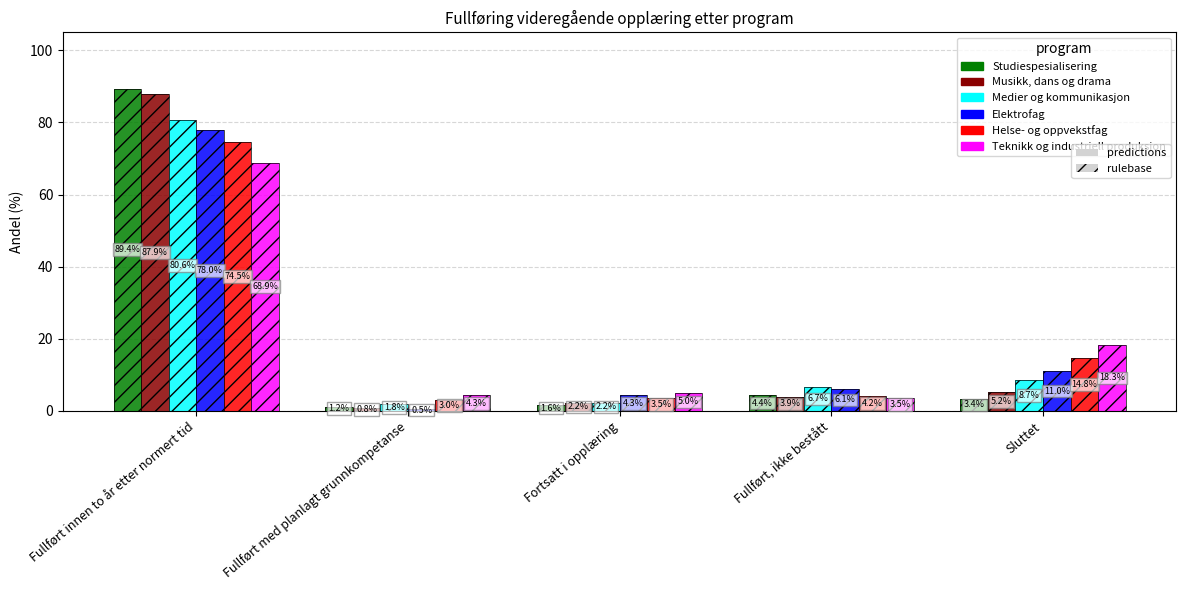

At how many categories does at least one series exceed 83?

1